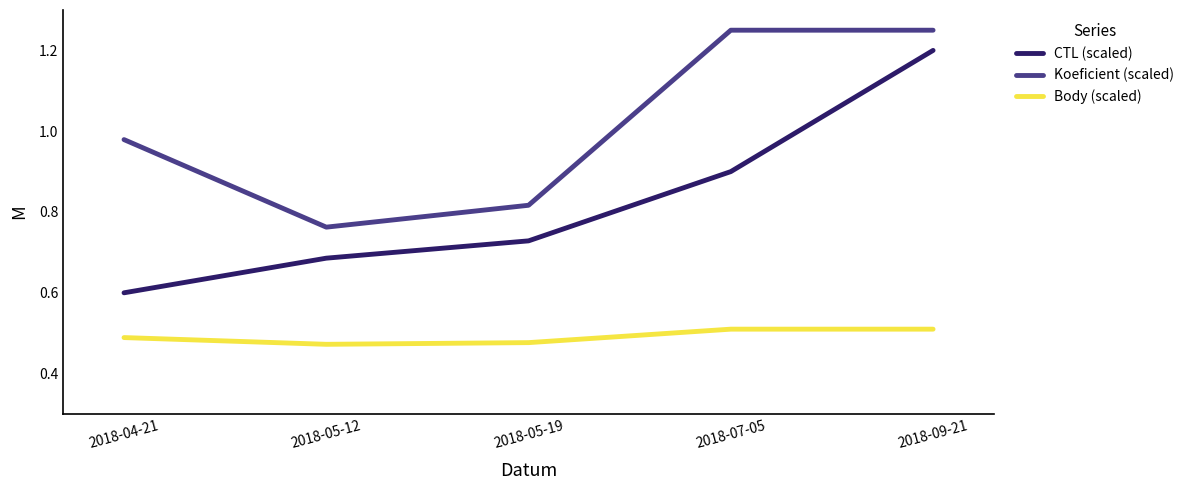

True or false: CTL (scaled) has a value of 0.3 at 2018-05-19.

False